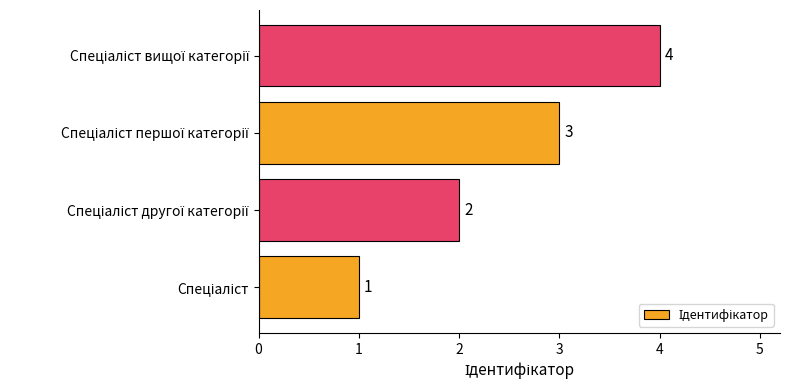

What is the sum of all values?

10